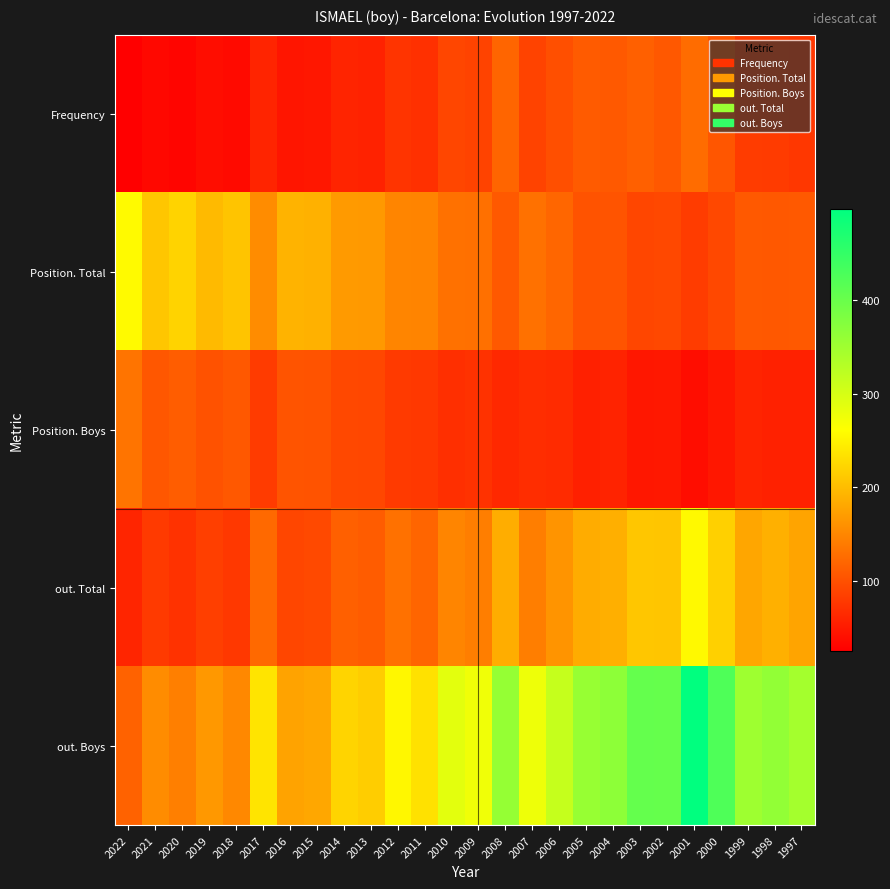

Reading right to left, what are all the values shown in this chart?

Frequency: 1997=77	1998=81	1999=82	2000=106	2001=126	2002=108	2003=115	2004=109	2005=110	2006=99	2007=88	2008=120	2009=88	2010=91	2011=71	2012=74	2013=58	2014=60	2015=48	2016=46	2017=60	2018=36	2019=38	2020=31	2021=34	2022=25
Position. Total: 1997=109	1998=108	1999=109	2000=93	2001=82	2002=93	2003=91	2004=104	2005=103	2006=121	2007=131	2008=109	2009=130	2010=131	2011=148	2012=149	2013=168	2014=169	2015=190	2016=192	2017=156	2018=207	2019=198	2020=221	2021=209	2022=257
Position. Boys: 1997=57	1998=57	1999=60	2000=48	2001=38	2002=49	2003=48	2004=59	2005=56	2006=66	2007=68	2008=63	2009=73	2010=70	2011=78	2012=80	2013=92	2014=93	2015=103	2016=104	2017=81	2018=108	2019=102	2020=112	2021=107	2022=134
out. Total: 1997=178	1998=189	1999=180	2000=219	2001=256	2002=208	2003=209	2004=188	2005=185	2006=163	2007=143	2008=186	2009=143	2010=149	2011=120	2012=131	2013=111	2014=115	2015=94	2016=91	2017=123	2018=78	2019=85	2020=73	2021=80	2022=61
out. Boys: 1997=345	1998=362	1999=351	2000=425	2001=498	2002=403	2003=404	2004=366	2005=357	2006=315	2007=277	2008=359	2009=275	2010=287	2011=234	2012=255	2013=216	2014=222	2015=181	2016=177	2017=237	2018=152	2019=167	2020=144	2021=156	2022=117